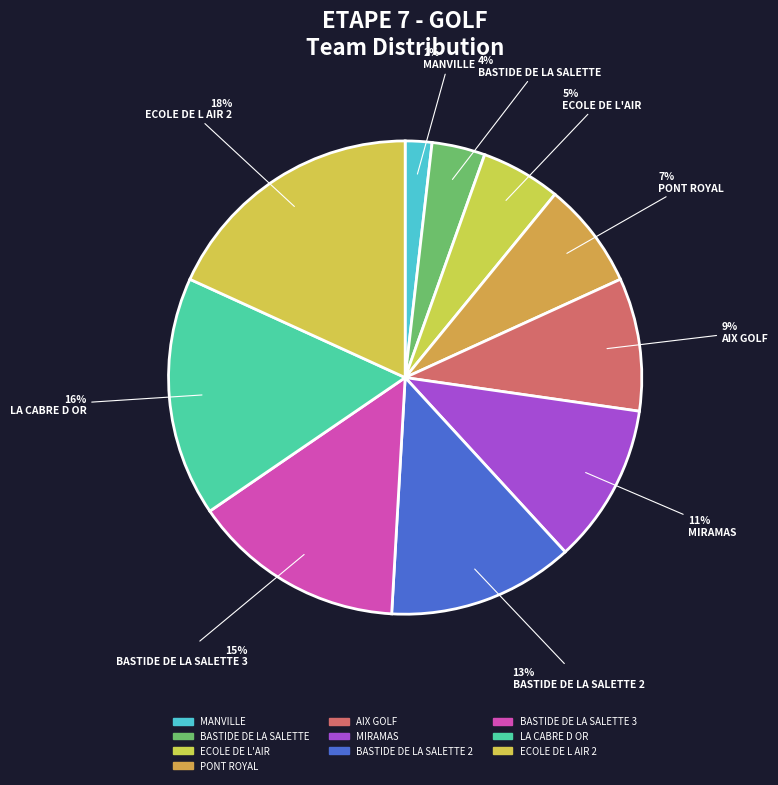

To the nearest percent, what is the difference between the MANVILLE and PONT ROYAL slice percentages?

5%